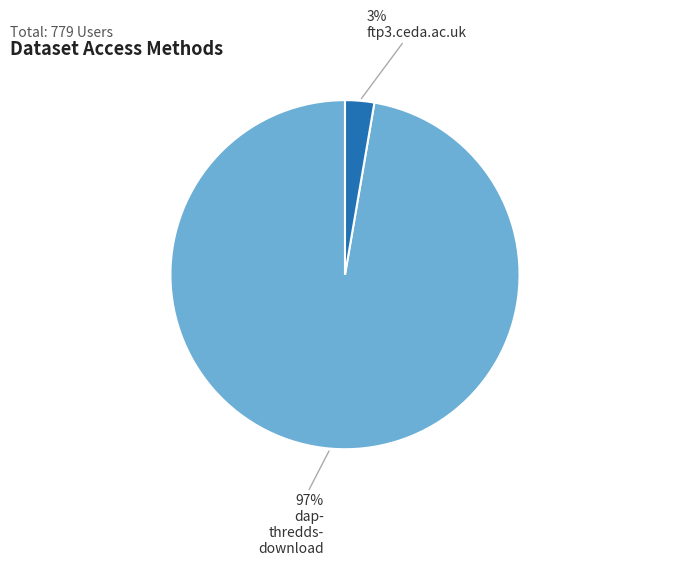

To the nearest percent, what is the average slice percentage?

50%